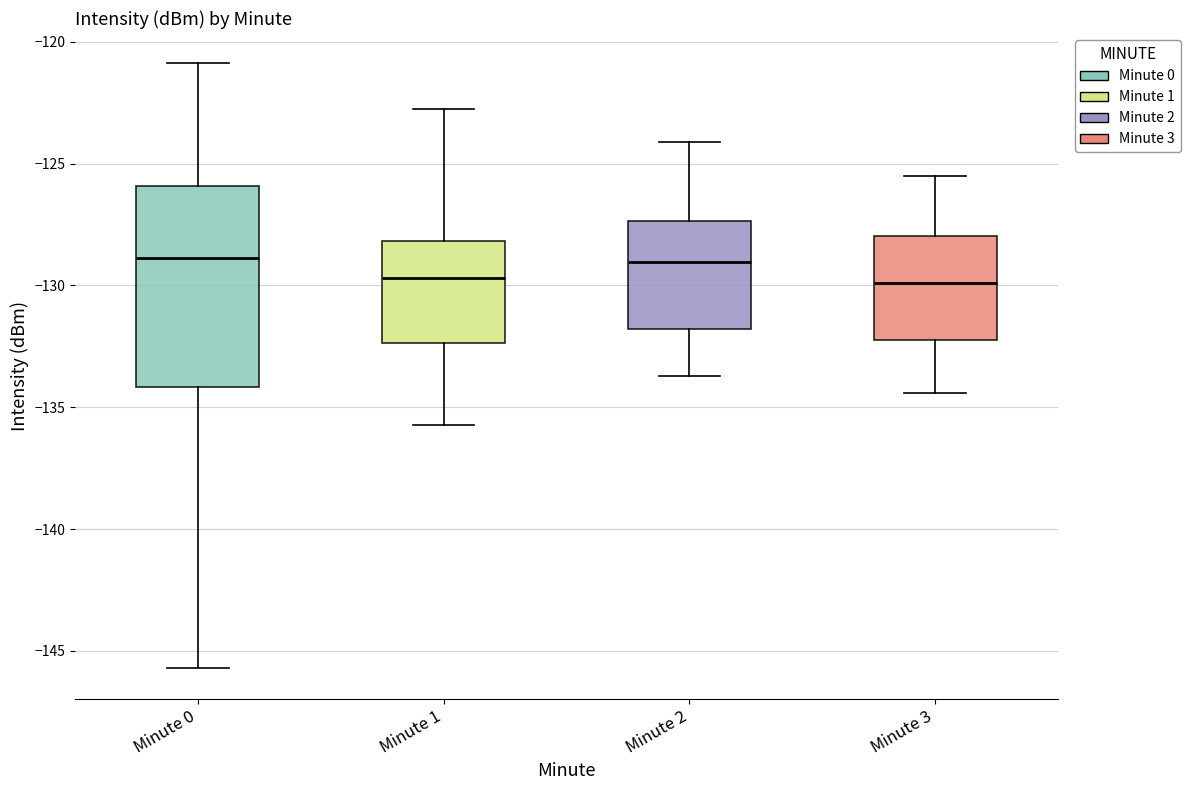

Reading left to right, transcribe this box plot: for each box, give where its median line is, the range the box spans, and where its two whiskers end, as read against the y-axis. The values are not printed on the chart, so give them approximately, as read against the axis.

Minute 0: median -129.0, box -134.0 to -126.0, whiskers -145.5 to -121.0
Minute 1: median -129.5, box -132.5 to -128.0, whiskers -135.5 to -123.0
Minute 2: median -129.0, box -132.0 to -127.5, whiskers -133.5 to -124.0
Minute 3: median -130.0, box -132.0 to -128.0, whiskers -134.5 to -125.5